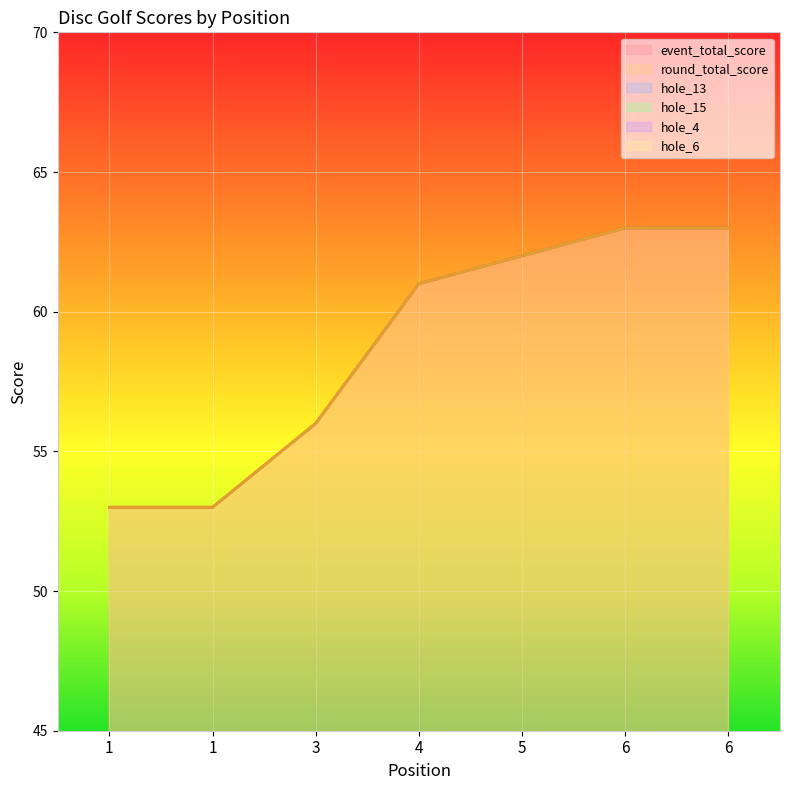

What are all the series names shown in the legend?

event_total_score, round_total_score, hole_13, hole_15, hole_4, hole_6